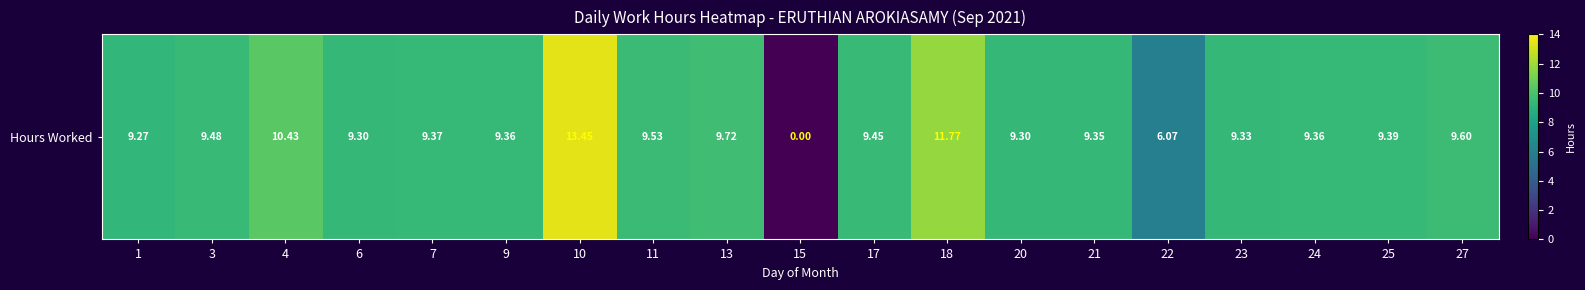

How many positive values are there?

18